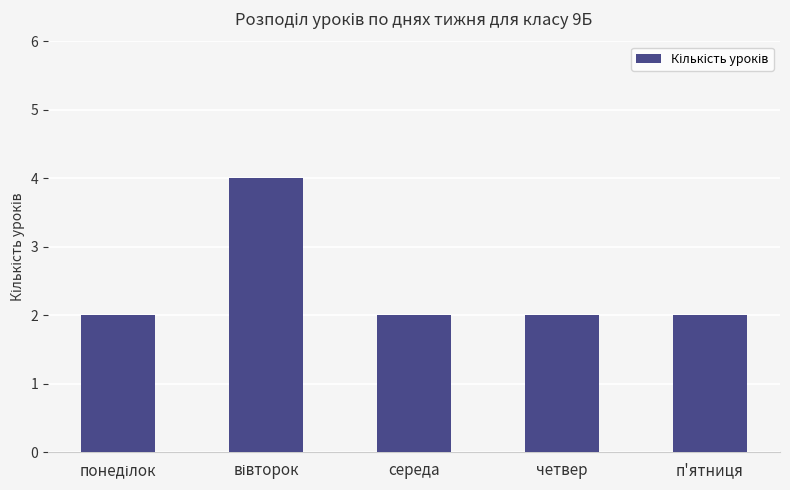

What is the label of the 3rd bar from the right?

середа